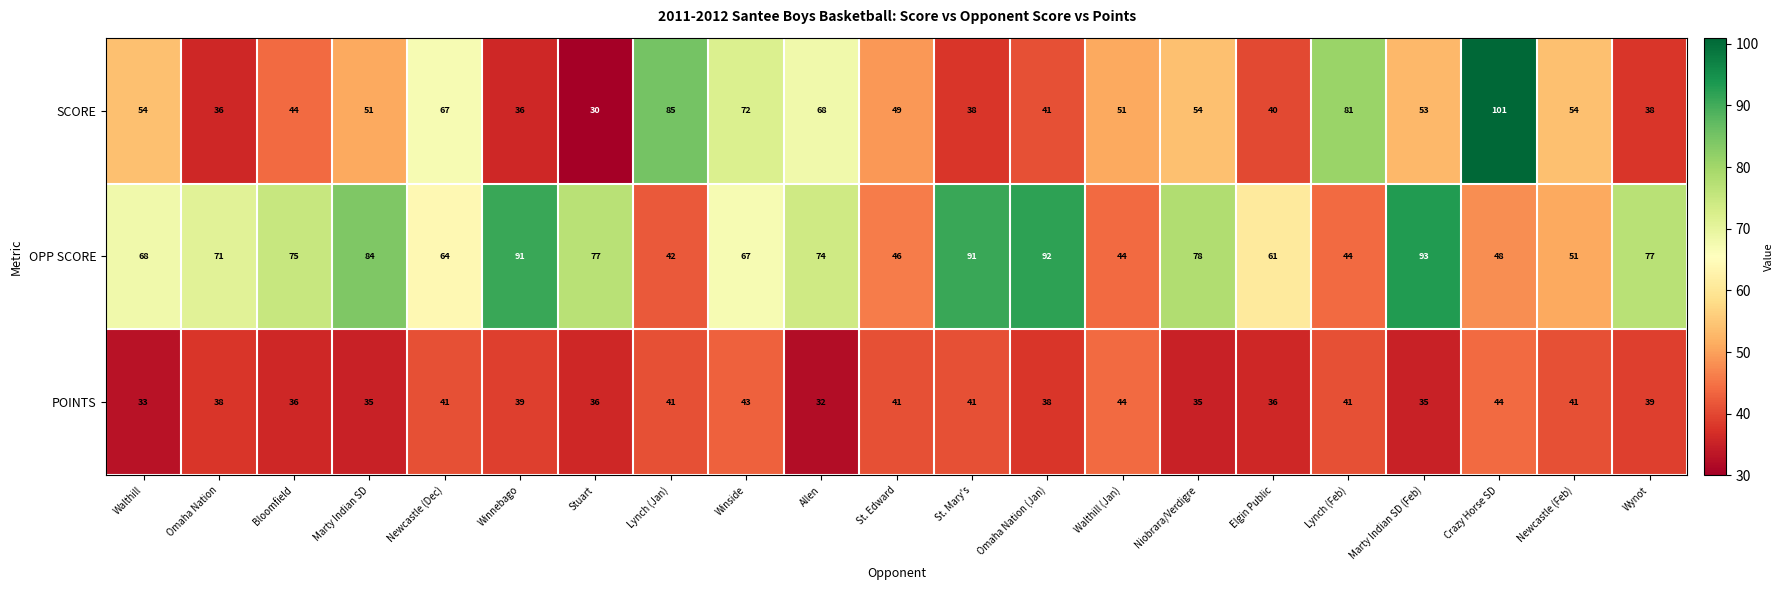

Is it true that POINTS equals 16 at Bloomfield?

False